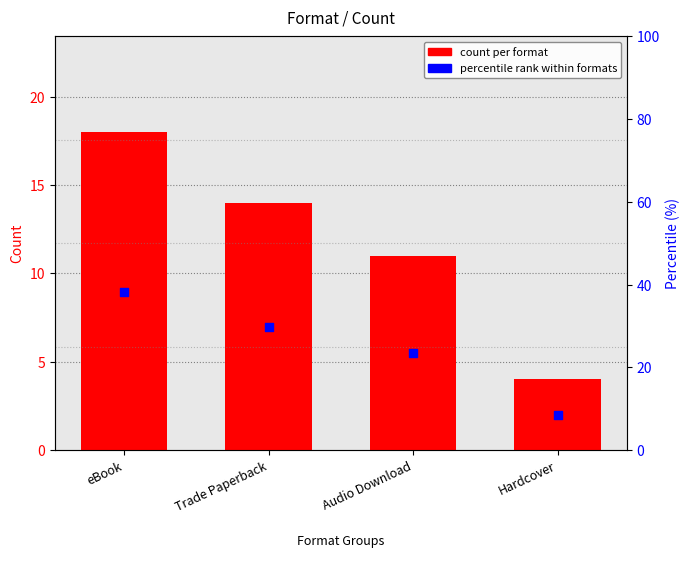

At how many categories does at least one series exceed 29?

2